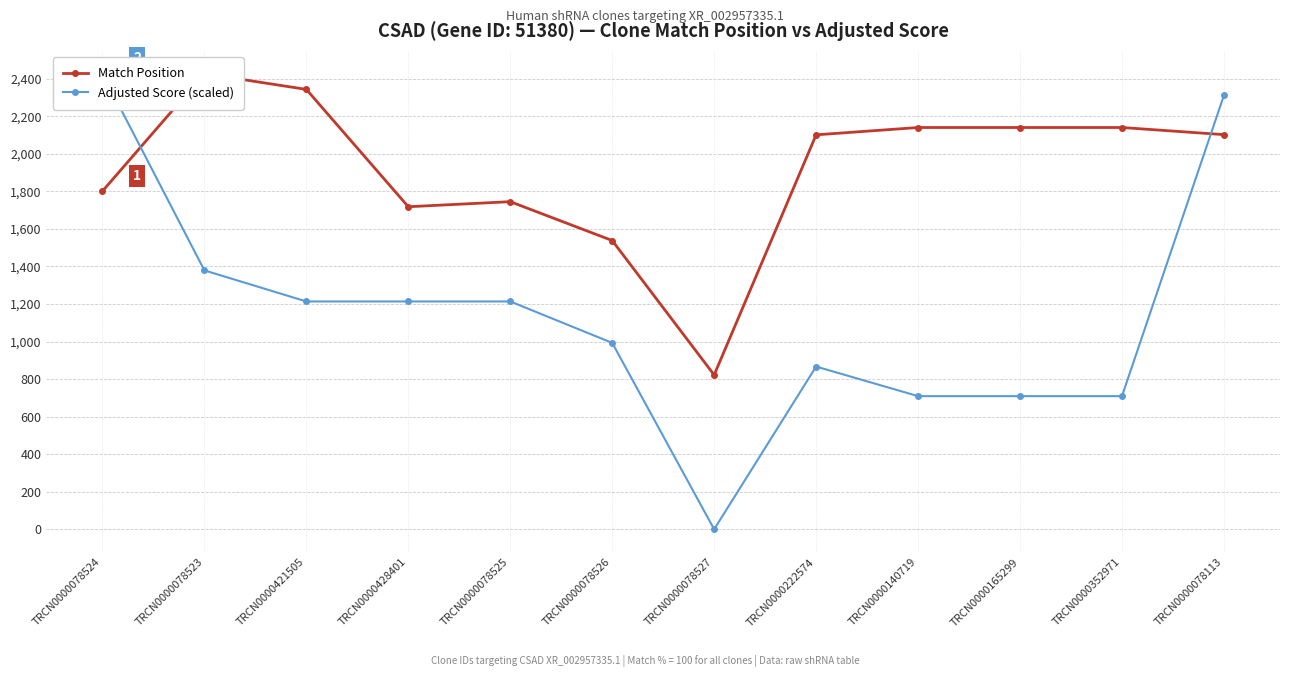

Reading left to right, extract all data points from this chart.

Match Position: 1801.0	2427.0	2343.0	1718.0	1745.0	1538.0	822.0	2101.0	2140.0	2140.0	2140.0	2102.0
Adjusted Score (scaled): 2427.0	1379.0	1213.5	1213.5	1213.5	992.9	0.0	866.8	709.2	709.2	709.2	2311.4